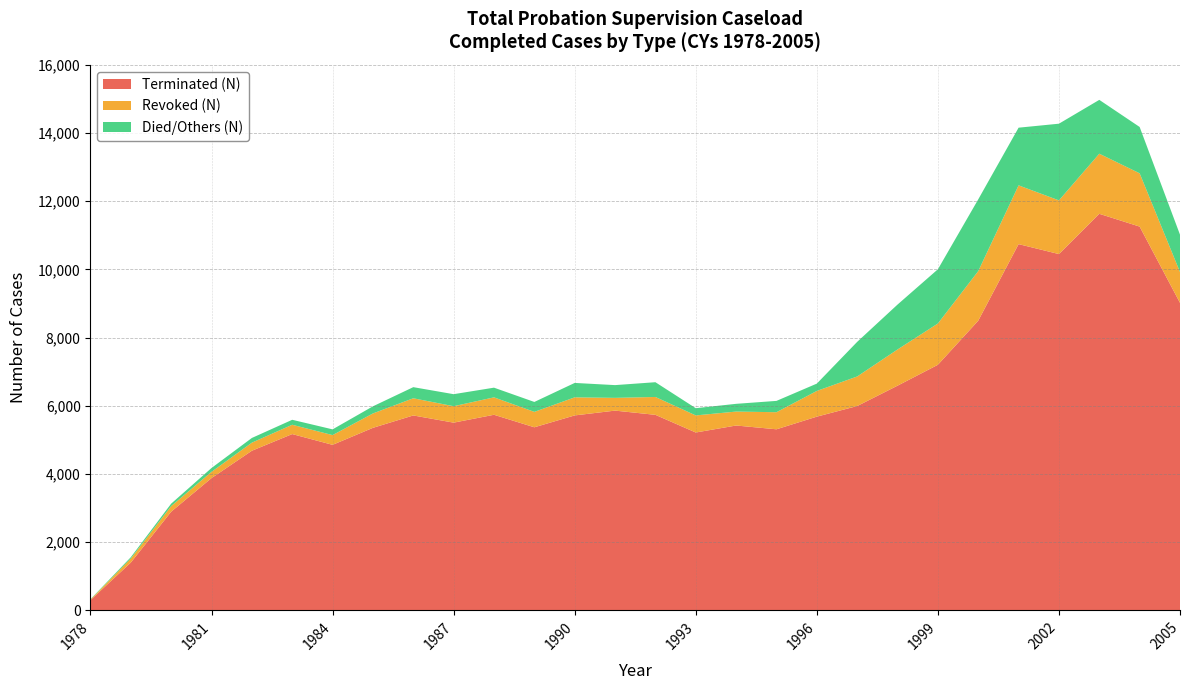

Reading left to right, extract all data points from this chart.

Terminated (N): 1978=300	1979=1401	1980=2893	1981=3879	1982=4681	1983=5170	1984=4854	1985=5353	1986=5716	1987=5505	1988=5736	1989=5369	1990=5717	1991=5858	1992=5734	1993=5216	1994=5421	1995=5310	1996=5681	1997=5992	1998=6589	1999=7202	2000=8495	2001=10741	2002=10449	2003=11630	2004=11255	2005=9018
Revoked (N): 1978=17	1979=119	1980=164	1981=183	1982=237	1983=273	1984=286	1985=422	1986=504	1987=482	1988=511	1989=452	1990=530	1991=374	1992=524	1993=501	1994=409	1995=501	1996=754	1997=867	1998=1062	1999=1211	2000=1454	2001=1724	2002=1575	2003=1763	2004=1563	2005=905
Died/Others (N): 1978=9	1979=39	1980=72	1981=113	1982=138	1983=146	1984=168	1985=209	1986=326	1987=353	1988=284	1989=291	1990=423	1991=374	1992=433	1993=212	1994=227	1995=332	1996=215	1997=1015	1998=1317	1999=1590	2000=2104	2001=1691	2002=2249	2003=1579	2004=1359	2005=1095